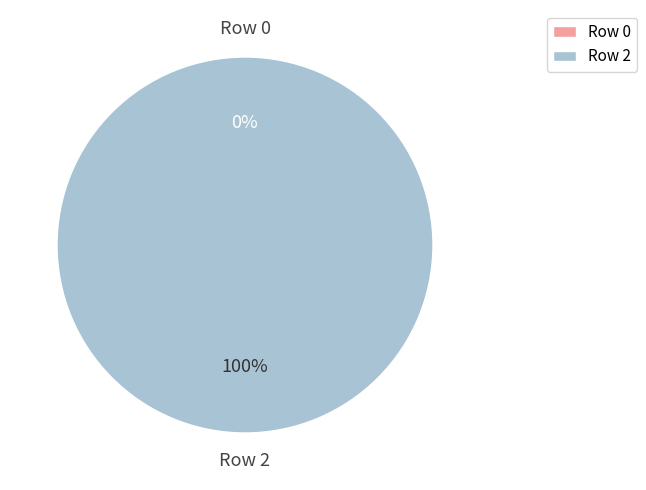

To the nearest percent, what is the difference between the largest and smallest slice percentages?

100%